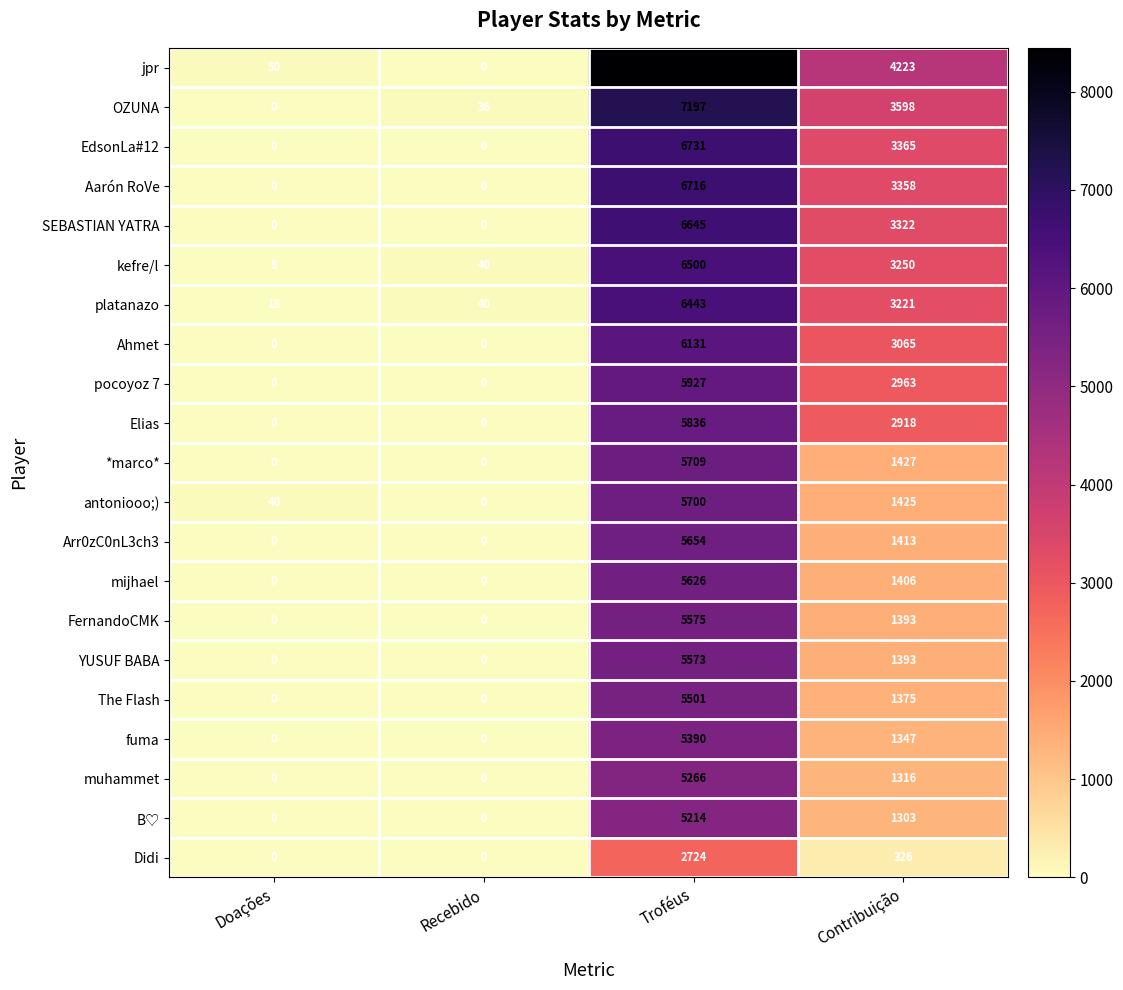

What is the total value across all series at Troféus?

124505